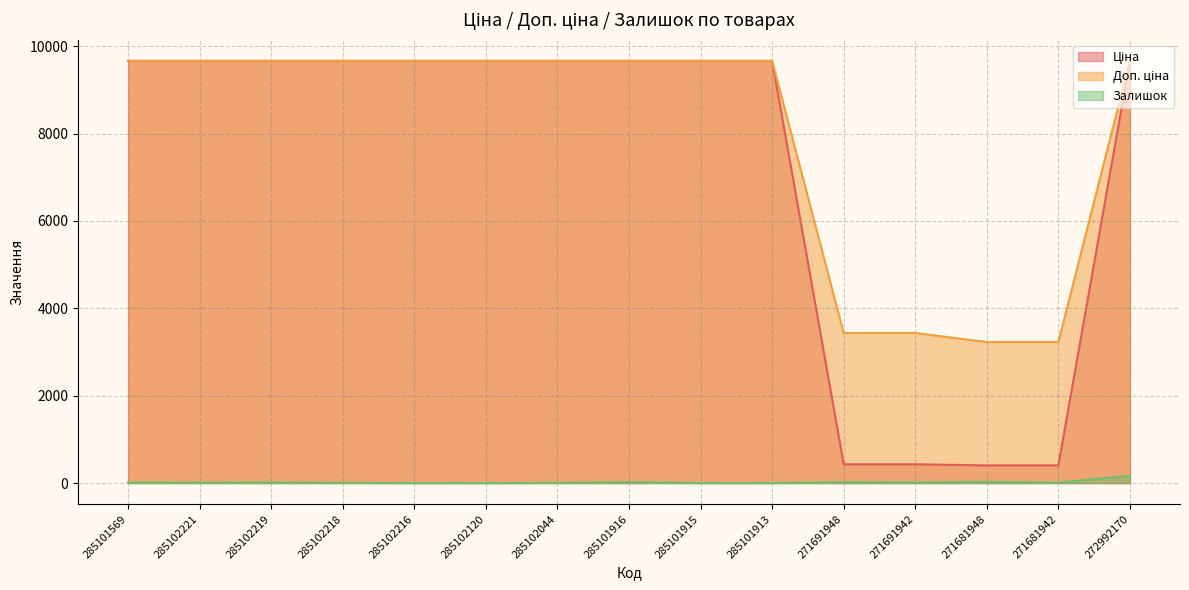

What position from the left is 285102044?

7